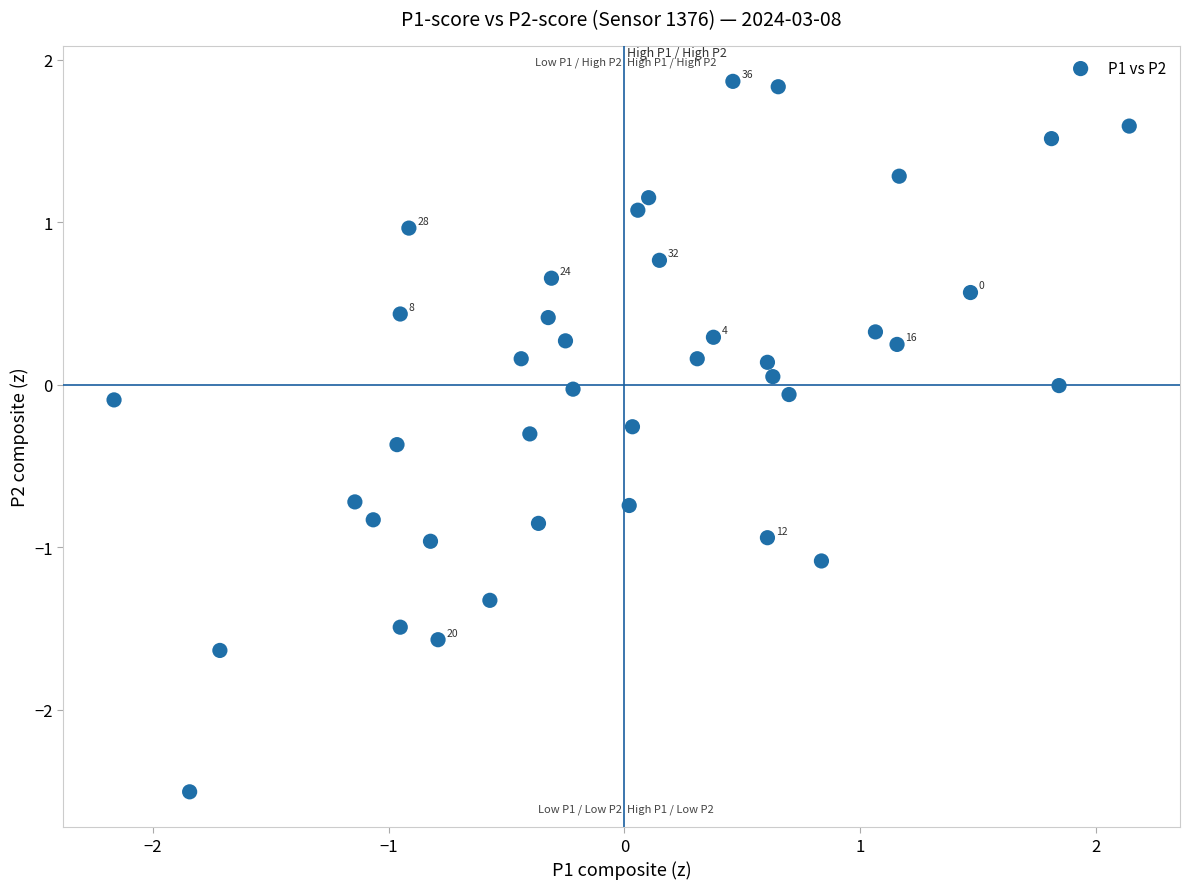

What is the range of Y values (max minus min)?

4.4